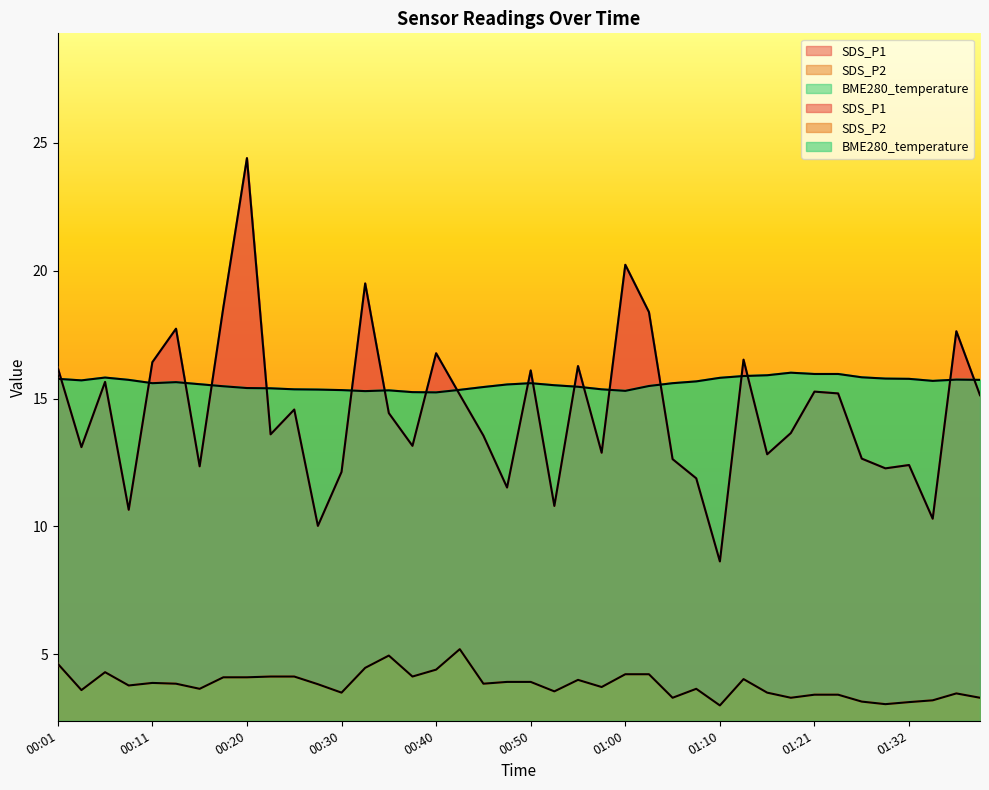

Rank the series at 00:15 from highest to lowest value.

BME280_temperature, SDS_P1, SDS_P2